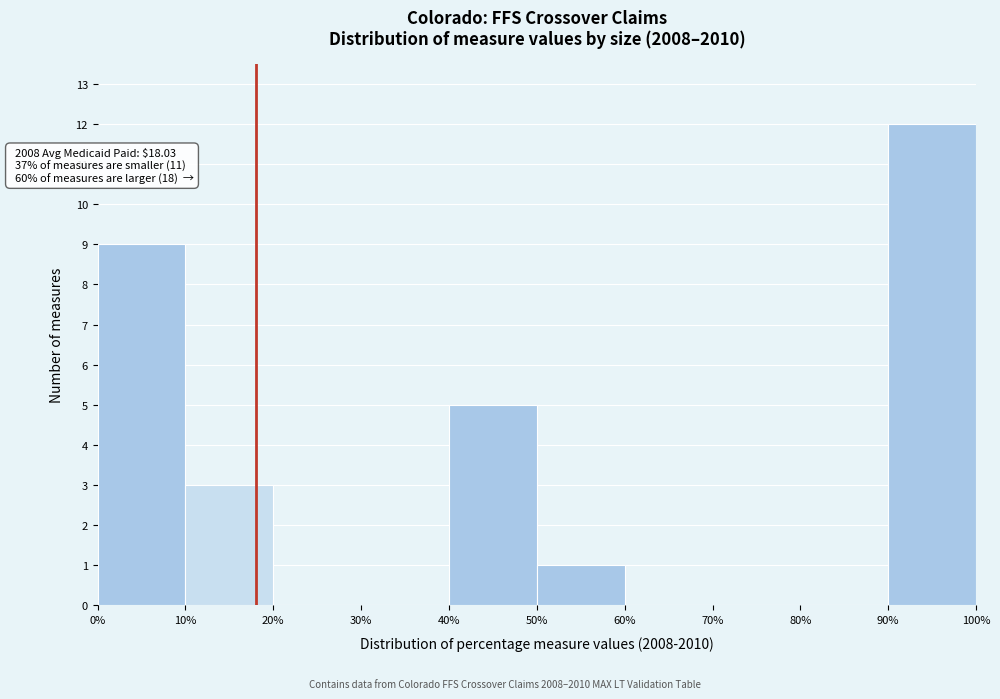

Which range on the x-axis has the tallest bar?

90% to 100%